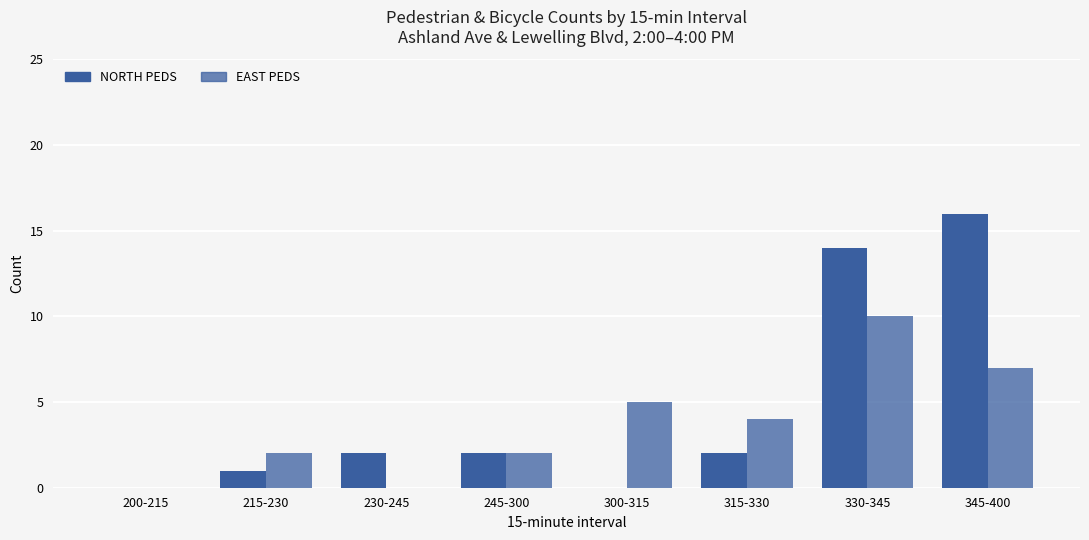

What is the difference between the NORTH PEDS values at 230-245 and 215-230?

1